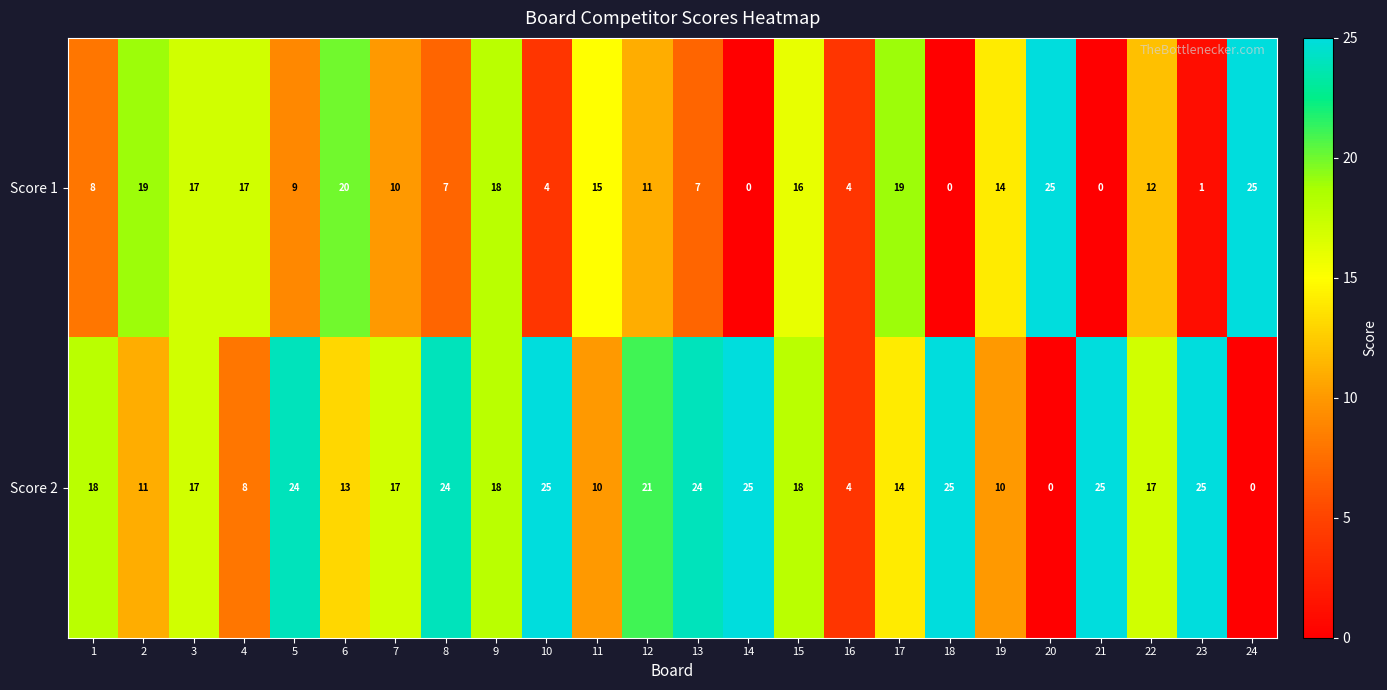

What is the difference between the second highest and second lowest values in the Score 2 series?

25